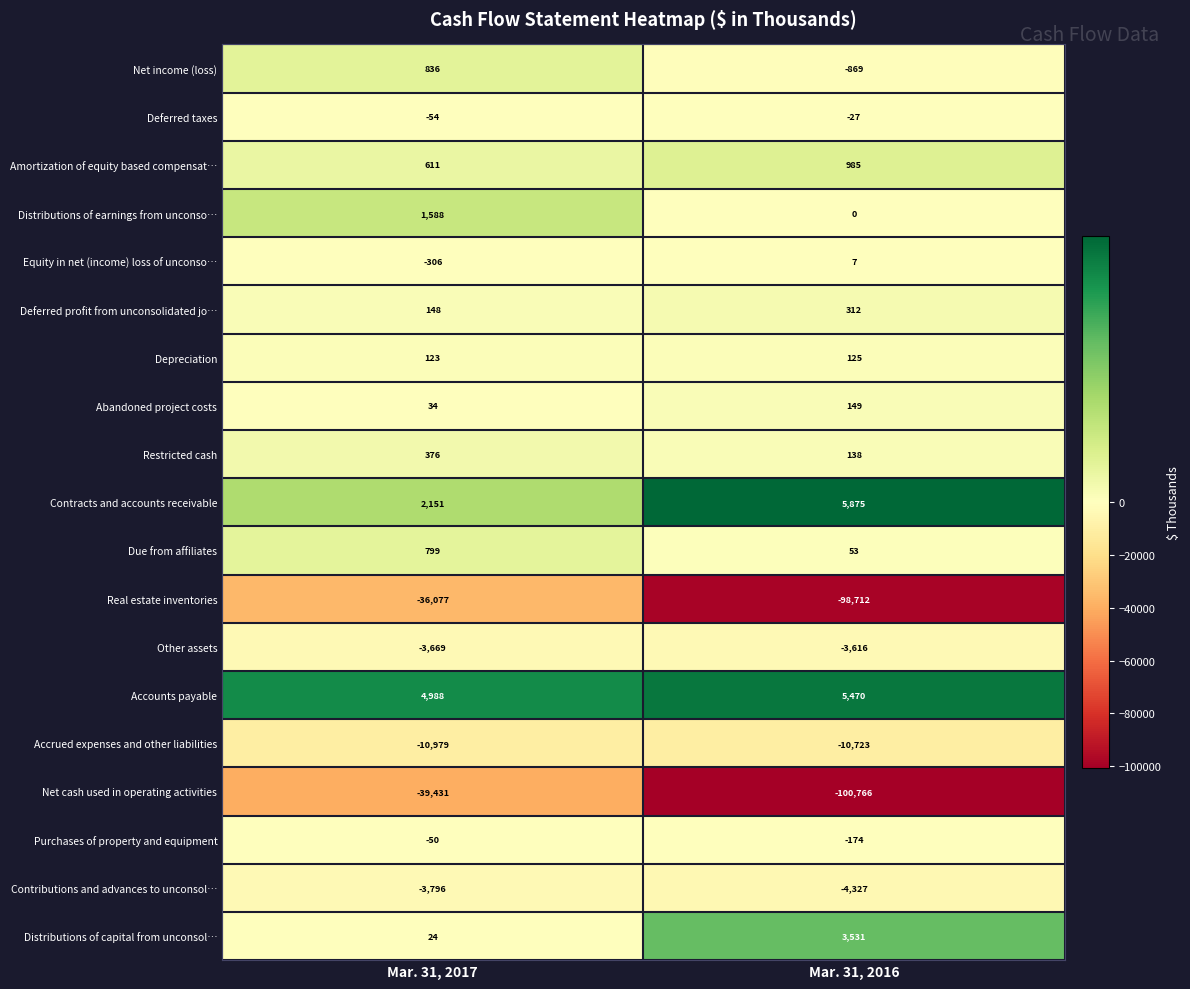

At which category is the sum across all series the highest?

Mar. 31, 2017